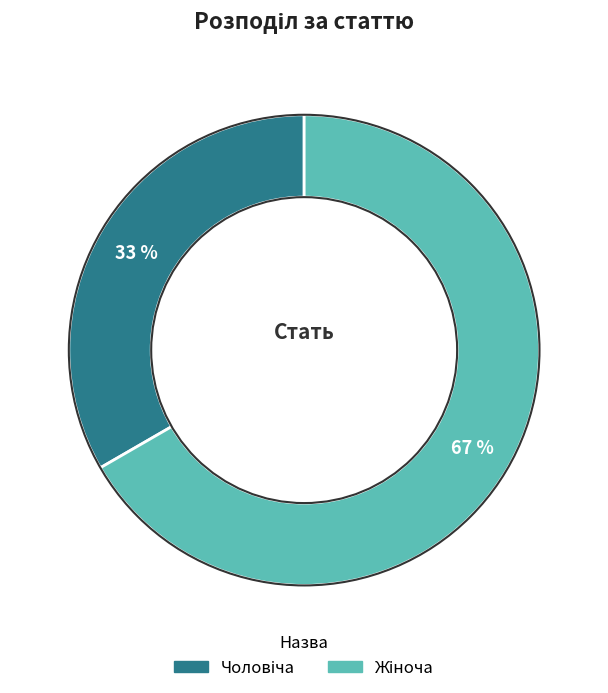

To the nearest percent, what is the average slice percentage?

50%